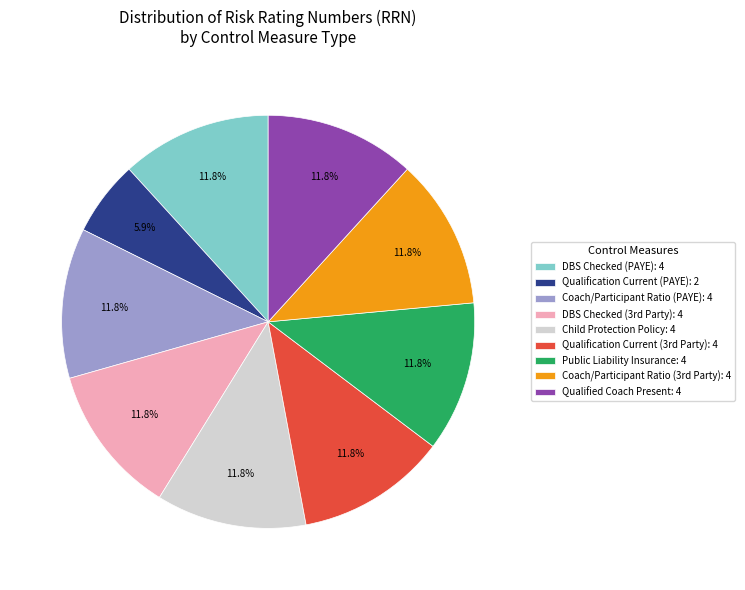

Which slice is the smallest?

Qualification Current (PAYE): 2